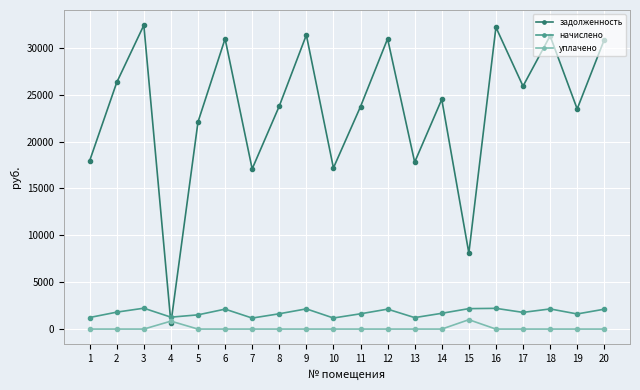

How many distinct data groups are displayed?

3